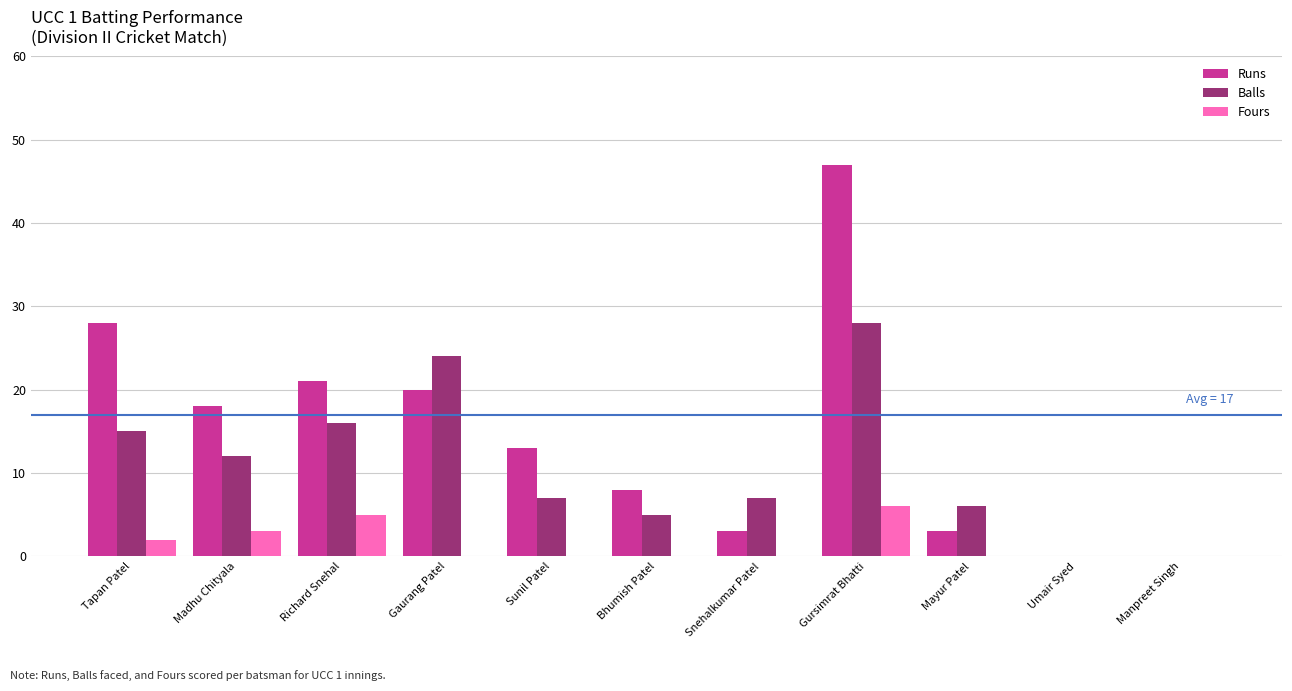

What is the total value across all series at Richard Snehal?

42